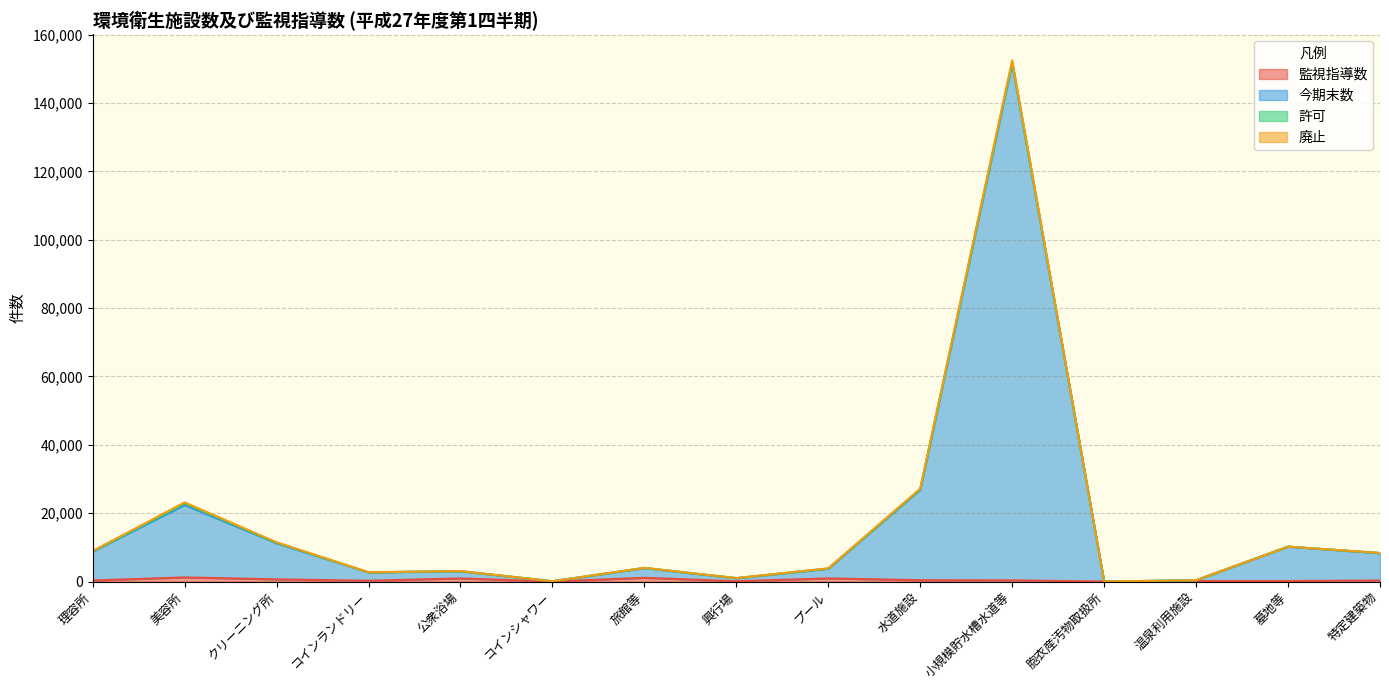

Which series has the largest range (max minus min)?

今期末数